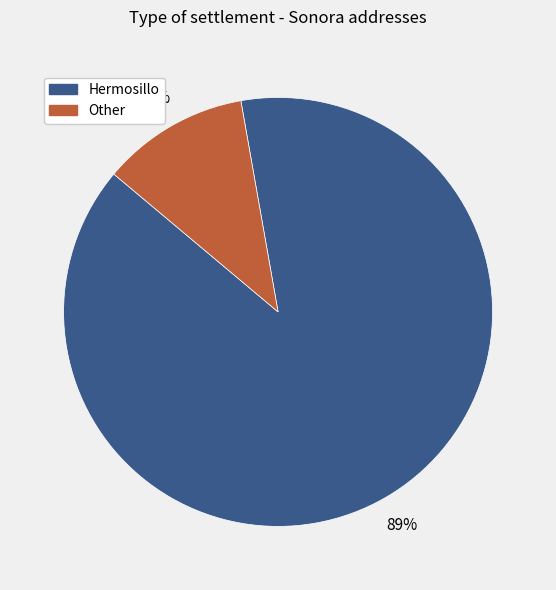

The Hermosillo slice represents 89% of the pie. True or false?

True